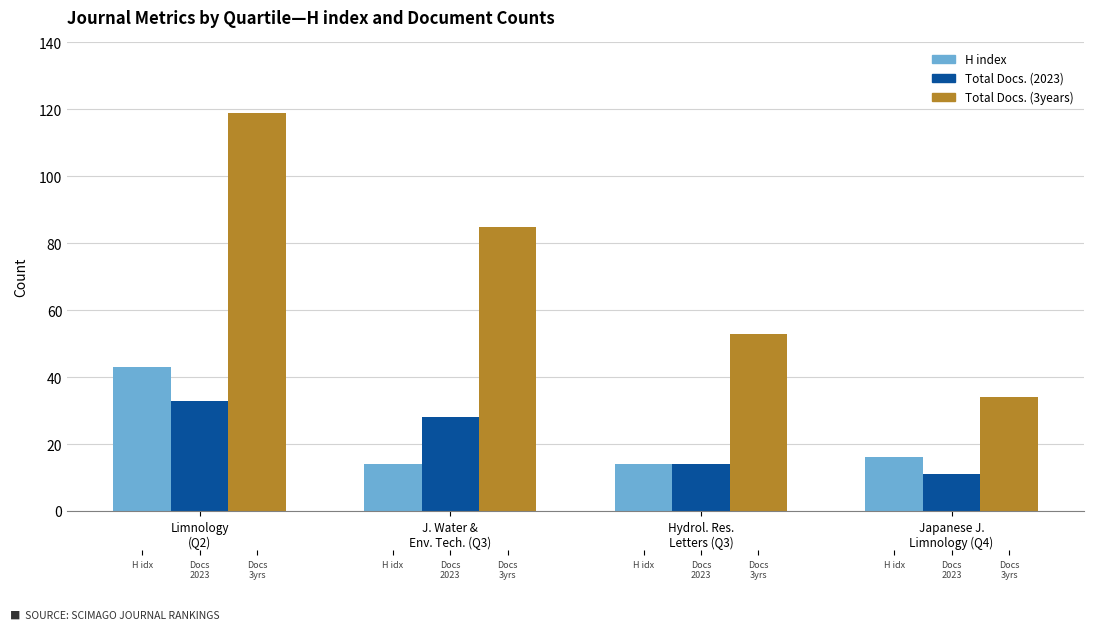

At how many categories does at least one series exceed 46?

3